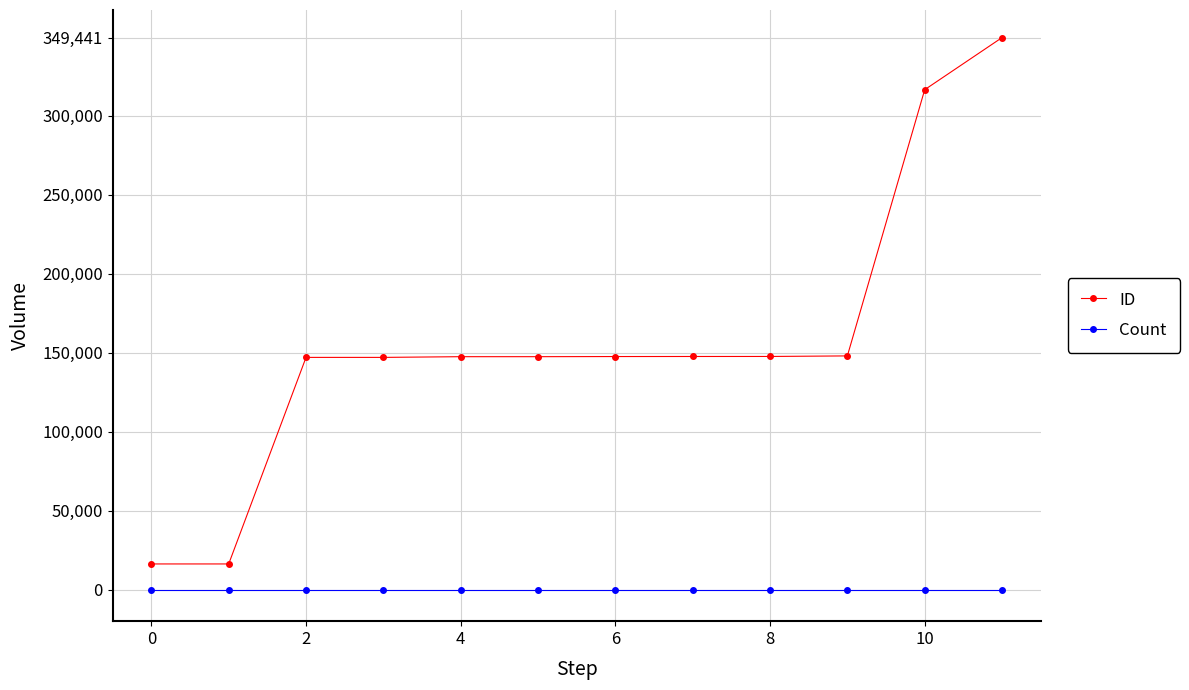

True or false: ID and Count intersect in this chart.

False